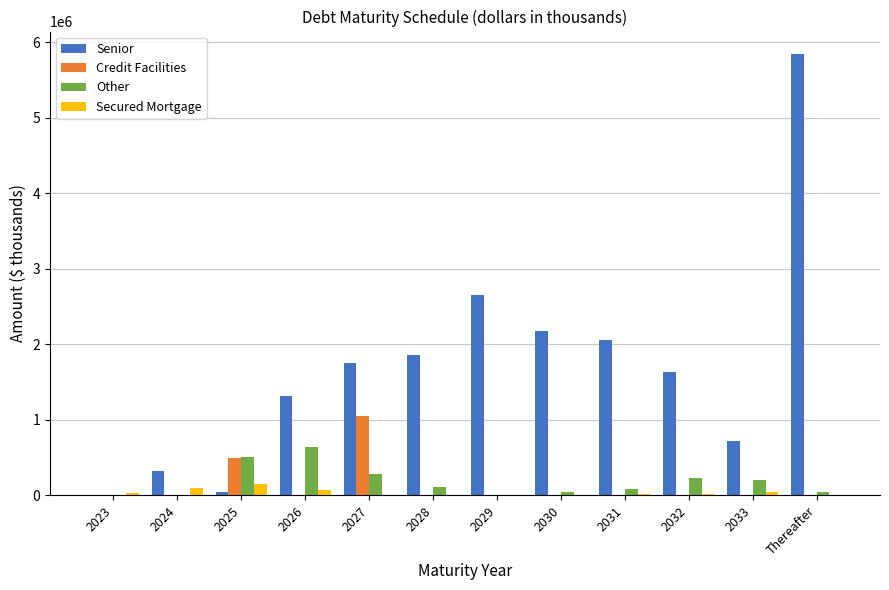

Count the number of categories in the chart.

12